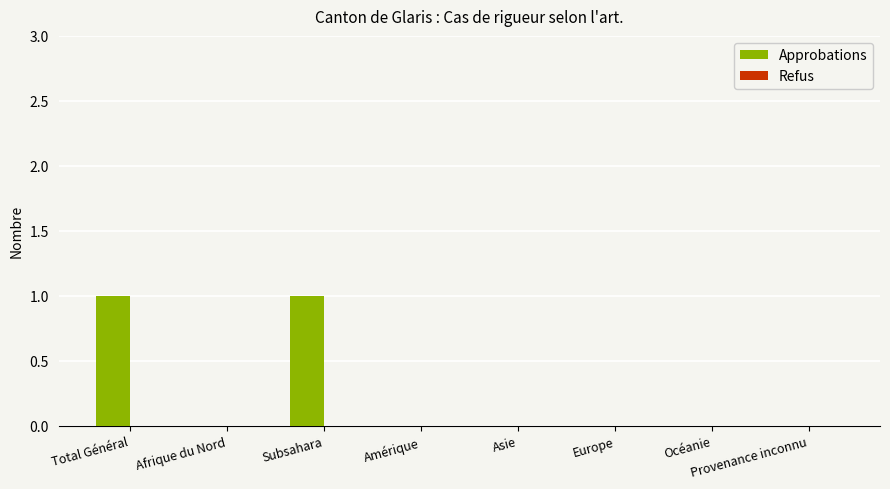

The value at Afrique du Nord is 0. True or false?

True